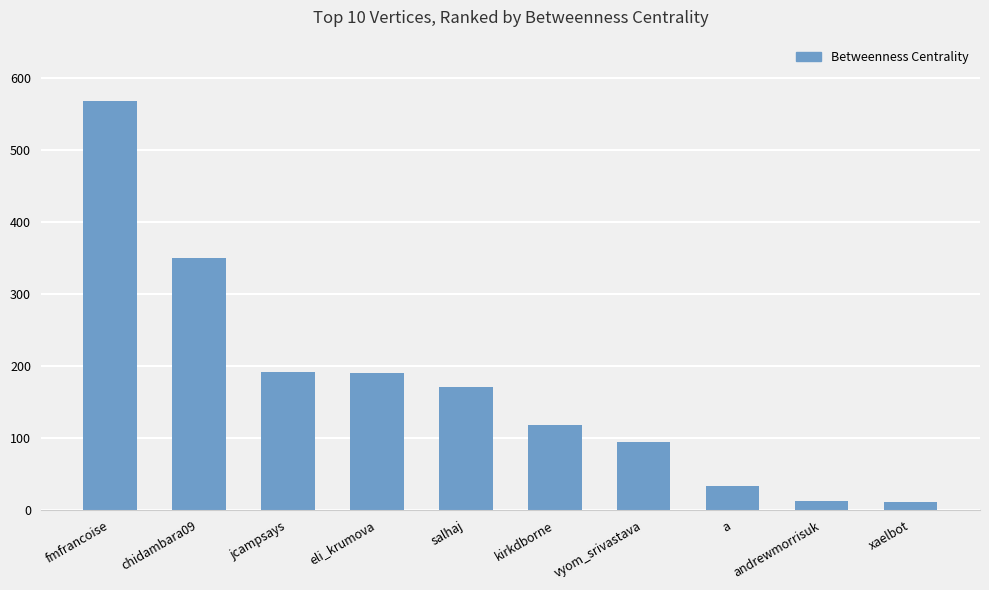

What is the minimum value shown in the chart?

11.7